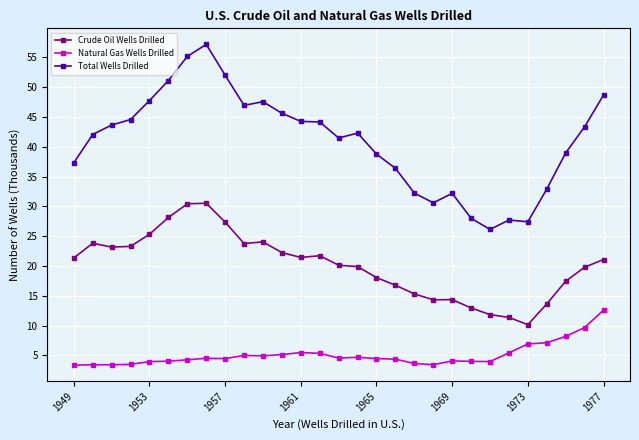

Which series has the widest spread of values?

Total Wells Drilled